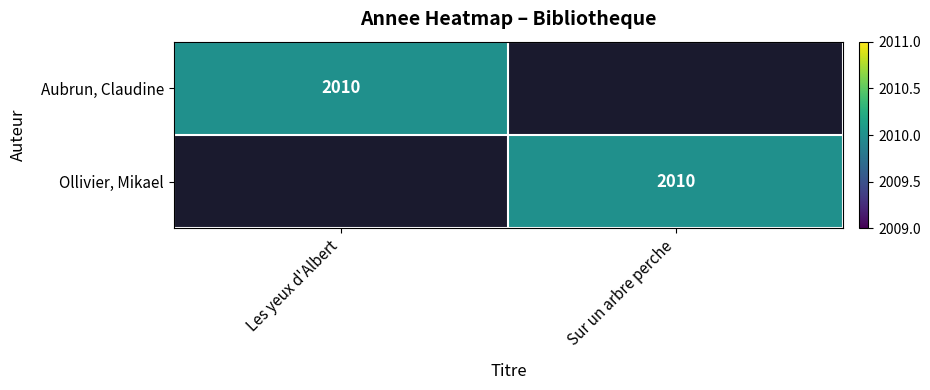

Is it true that Aubrun, Claudine equals 2010 at Les yeux d'Albert?

True